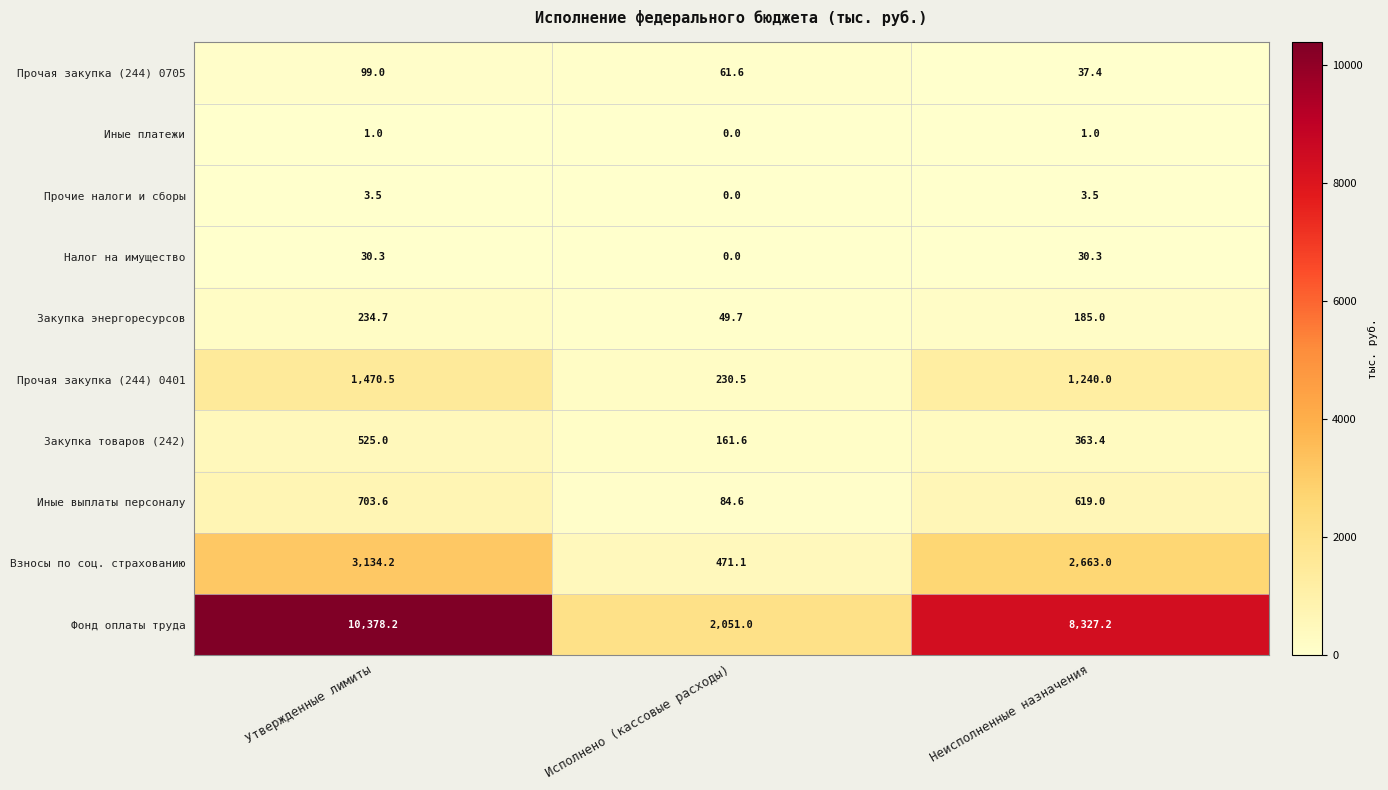

True or false: Закупка энергоресурсов has a value of 65.4 at Исполнено (кассовые расходы).

False